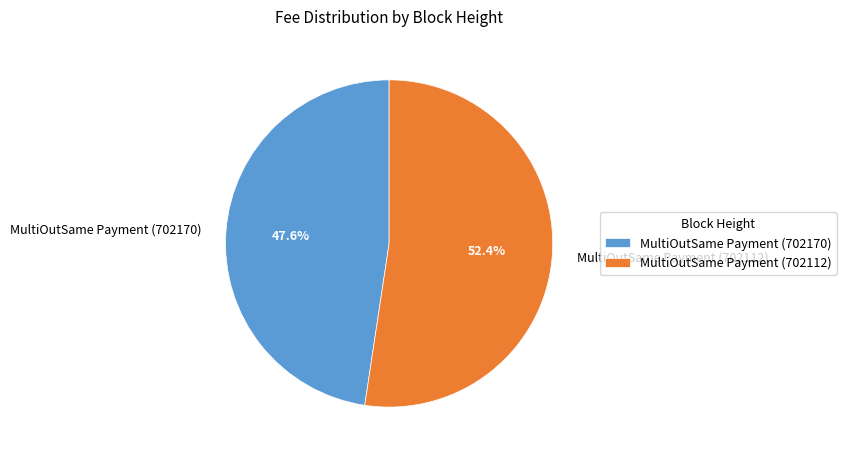

Rank the categories by value from highest to lowest.

MultiOutSame Payment (702112), MultiOutSame Payment (702170)